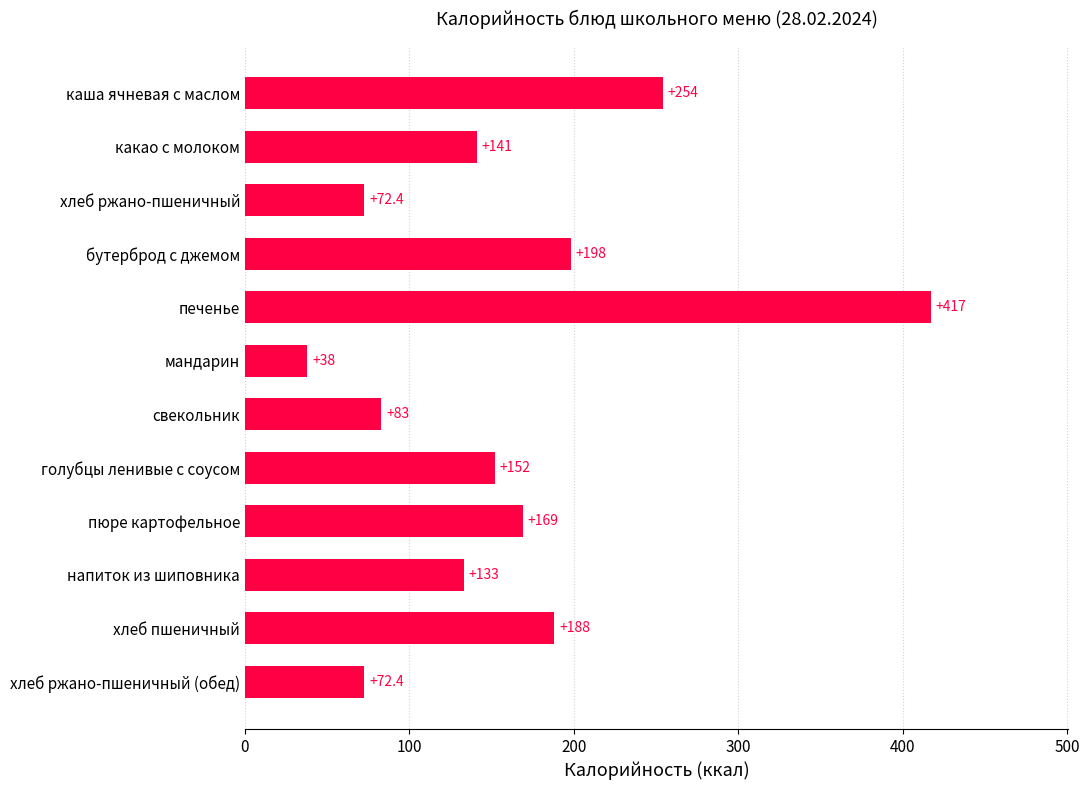

Which label corresponds to the smallest value in the chart?

мандарин